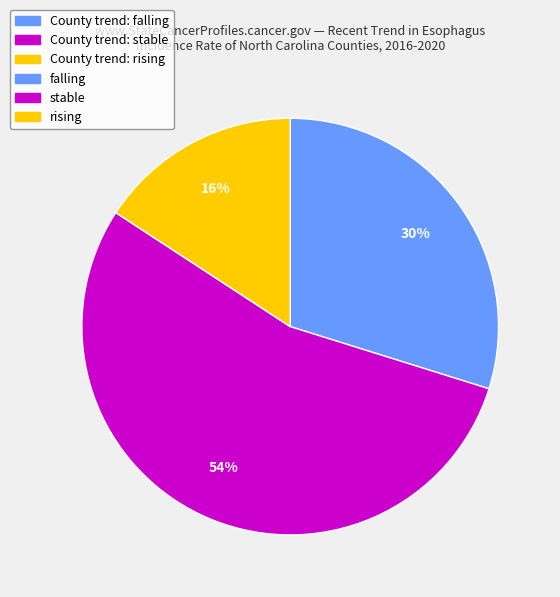

To the nearest percent, what is the average slice percentage?

33%